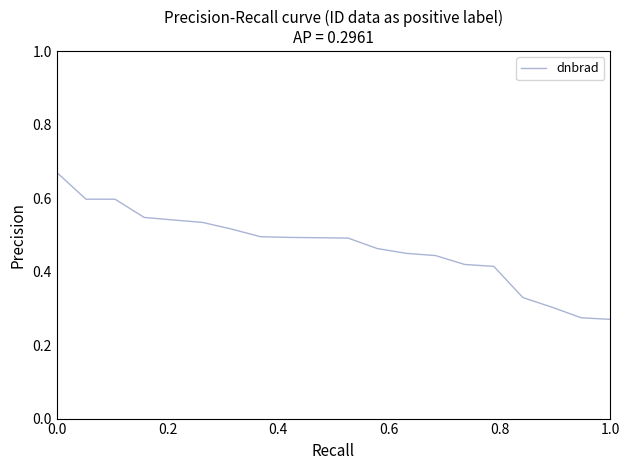

Reading right to left, transcribe all the data shown in this chart.

0.3	0.3	0.3	0.3	0.4	0.4	0.4	0.4	0.5	0.5	0.5	0.5	0.5	0.5	0.5	0.5	0.5	0.6	0.6	0.7